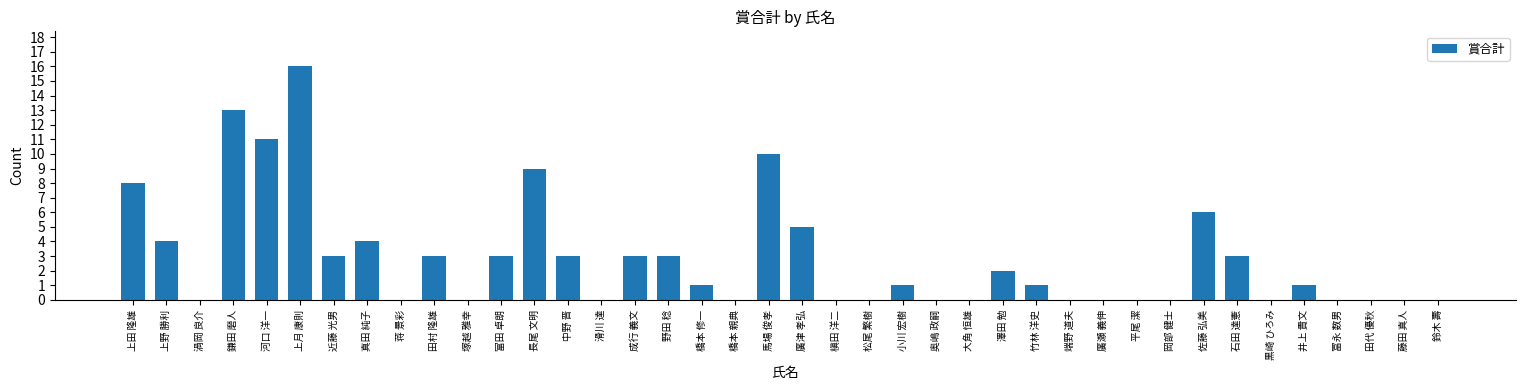

What is the ratio of the value at 中野 晋 to the value at 上田 隆雄?

0.4